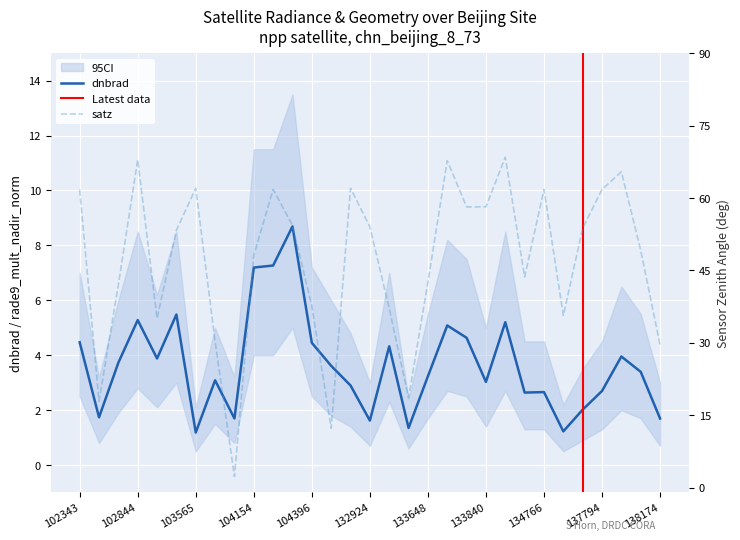

At 102844, list the series in order from smallest to largest.

dnbrad, satz